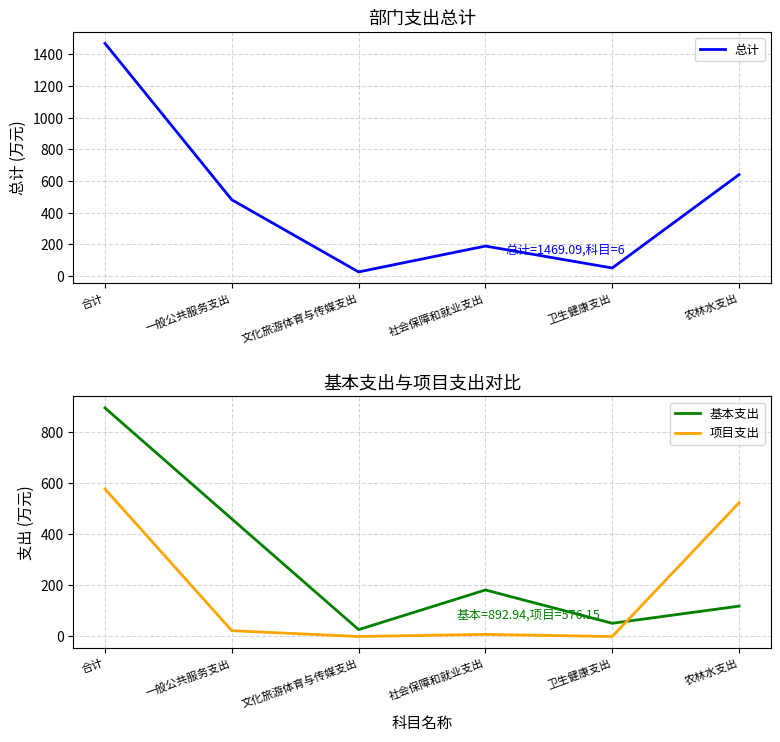

What are all the series names shown in the legend?

总计, 基本支出, 项目支出